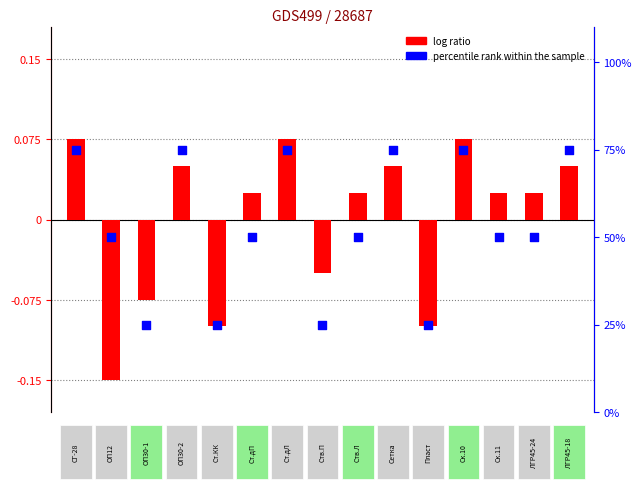

What are all the series names shown in the legend?

log ratio, percentile rank within the sample